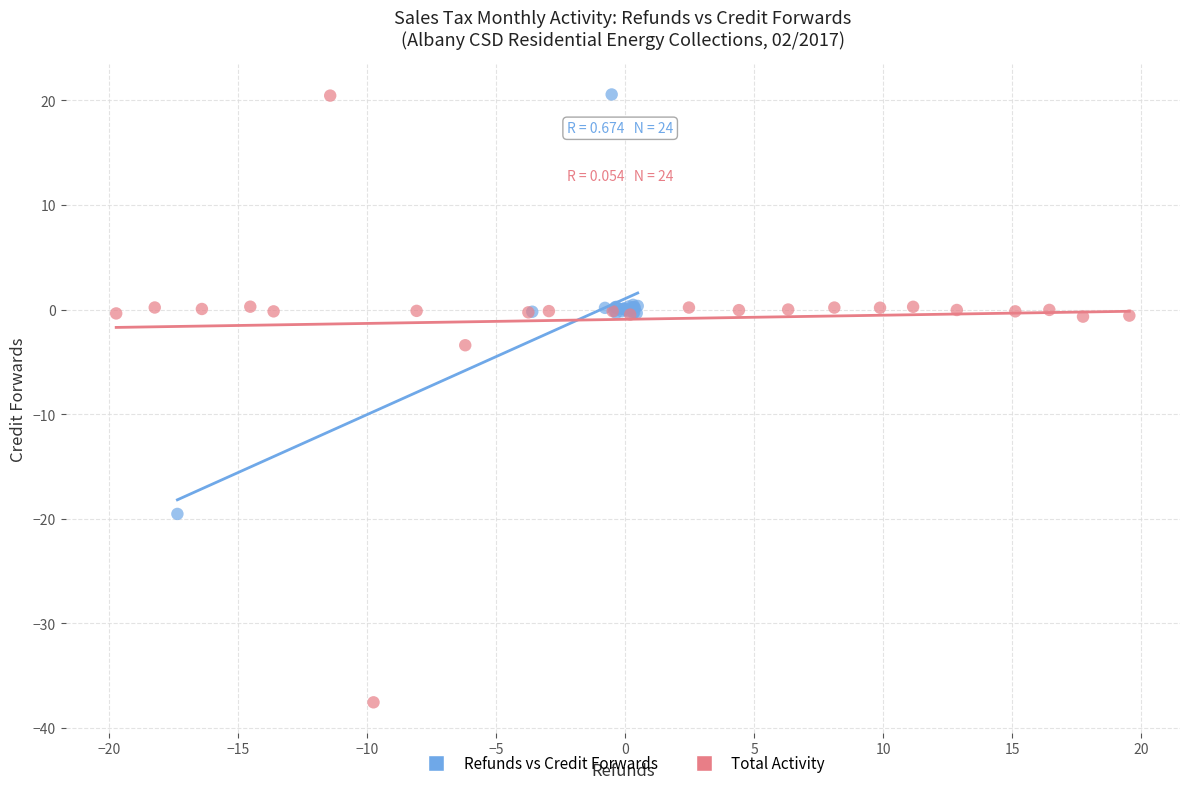

Which series reaches the minimum Y coordinate?

Total Activity